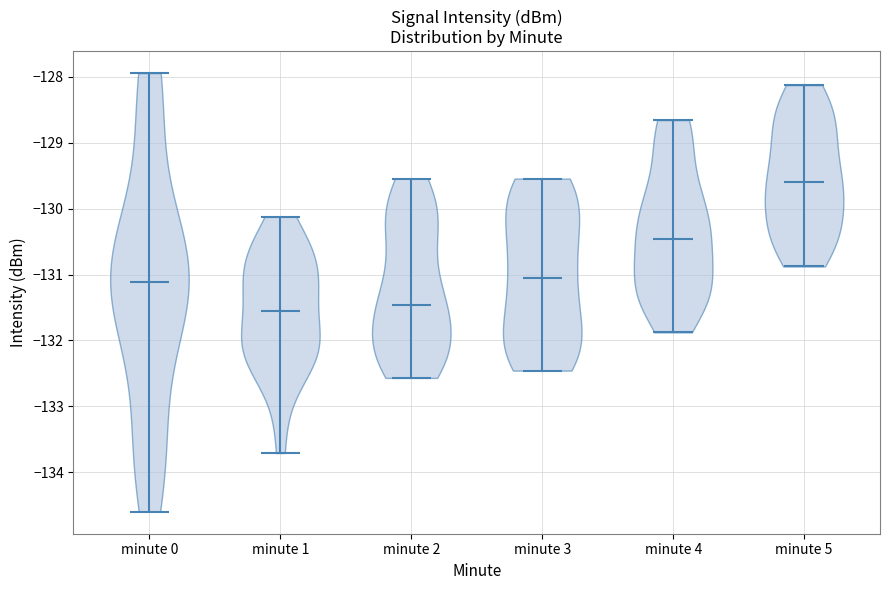

Reading left to right, read every violin against the y-axis: where its median line is, and the lowest and highest points it reaches. The values are not printed on the chart, so give them approximately, as read against the axis.

minute 0: median line -131.1, lowest point -134.6, highest point -127.9
minute 1: median line -131.6, lowest point -133.7, highest point -130.1
minute 2: median line -131.5, lowest point -132.6, highest point -129.5
minute 3: median line -131.1, lowest point -132.5, highest point -129.5
minute 4: median line -130.5, lowest point -131.9, highest point -128.7
minute 5: median line -129.6, lowest point -130.9, highest point -128.1